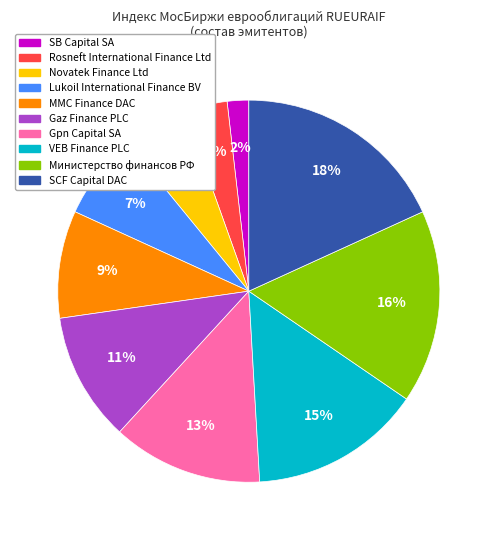

How many segments does this pie chart have?

10